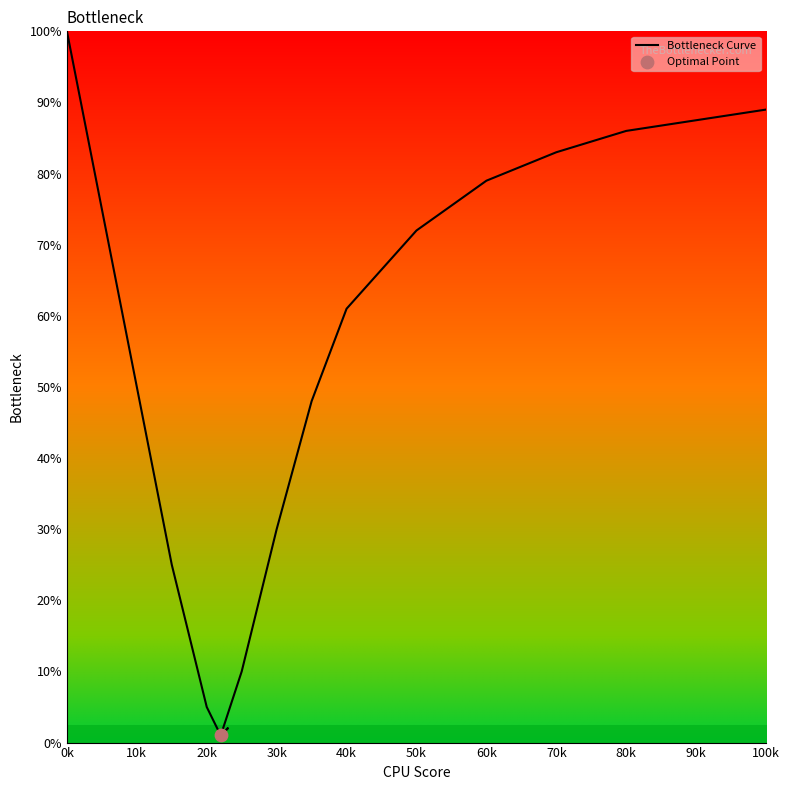

Which has a higher value, 30k or 12?

12